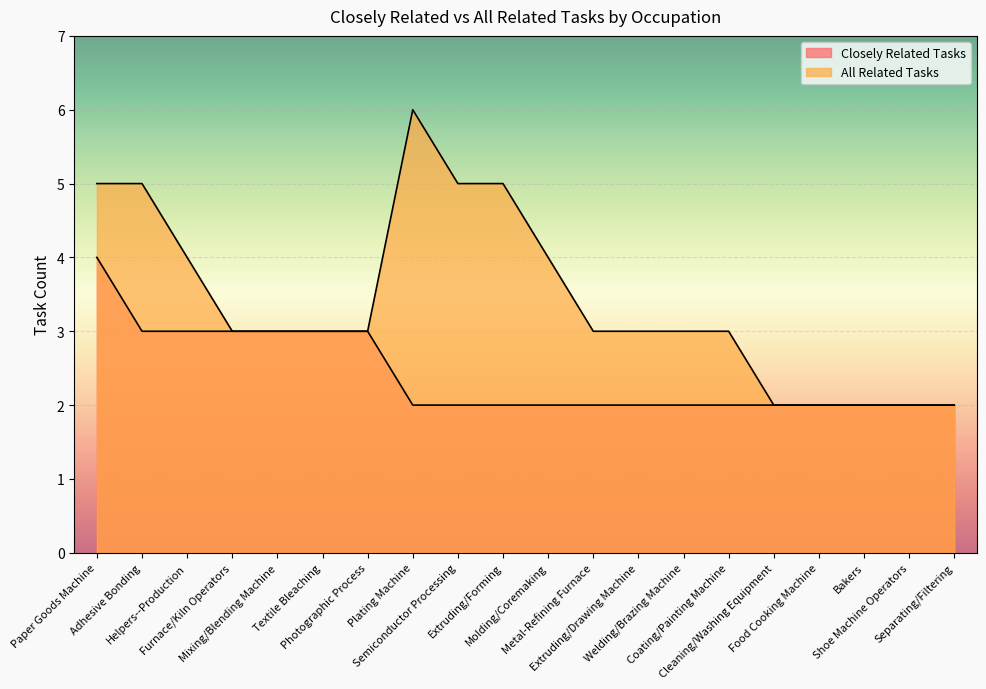

Rank the categories by All Related Tasks value from lowest to highest.

Cleaning/Washing Equipment, Food Cooking Machine, Bakers, Shoe Machine Operators, Separating/Filtering, Furnace/Kiln Operators, Mixing/Blending Machine, Textile Bleaching, Photographic Process, Metal-Refining Furnace, Extruding/Drawing Machine, Welding/Brazing Machine, Coating/Painting Machine, Helpers--Production, Molding/Coremaking, Paper Goods Machine, Adhesive Bonding, Semiconductor Processing, Extruding/Forming, Plating Machine